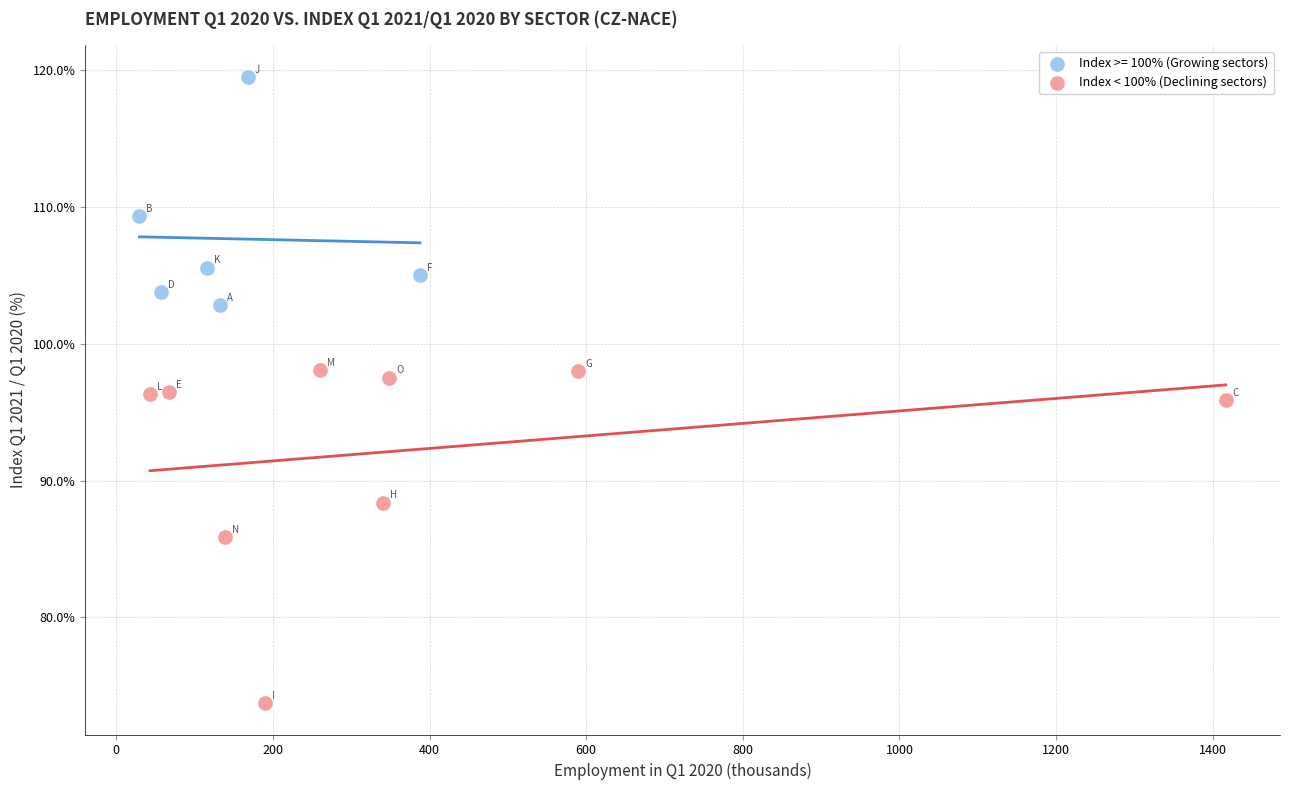

Which series reaches the maximum Y coordinate?

Index >= 100% (Growing sectors)